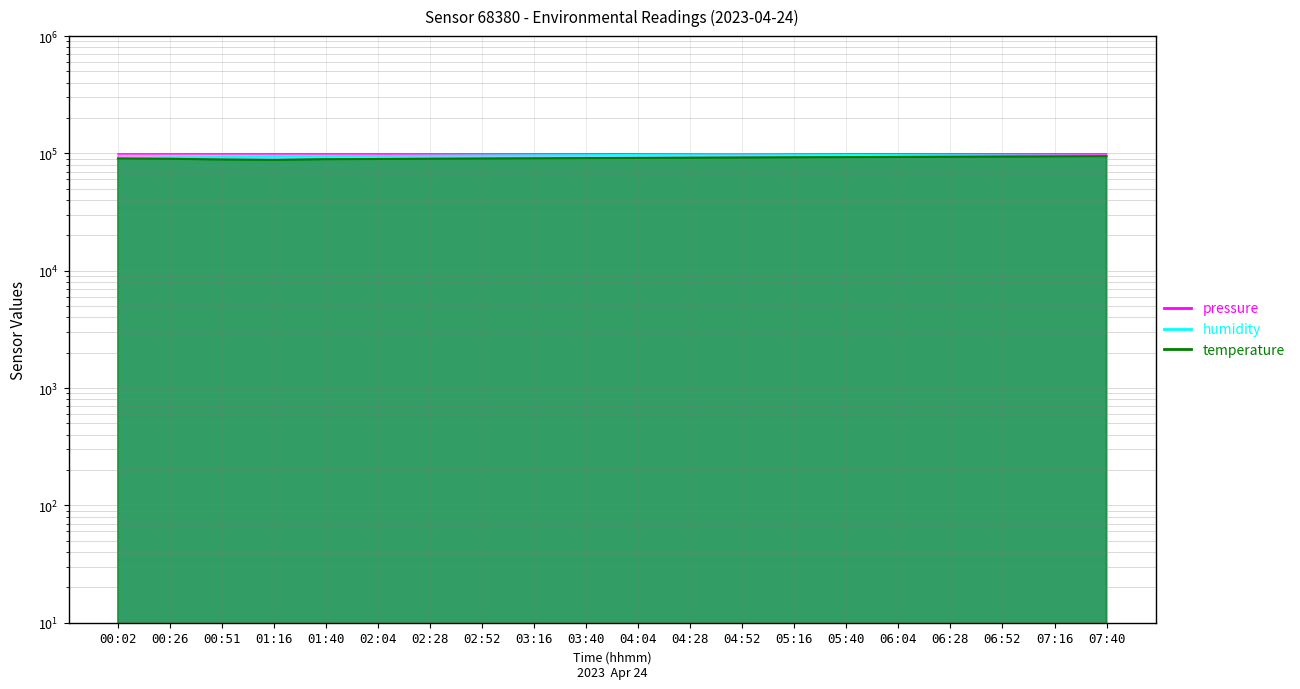

Which series has the largest total across all categories?

pressure